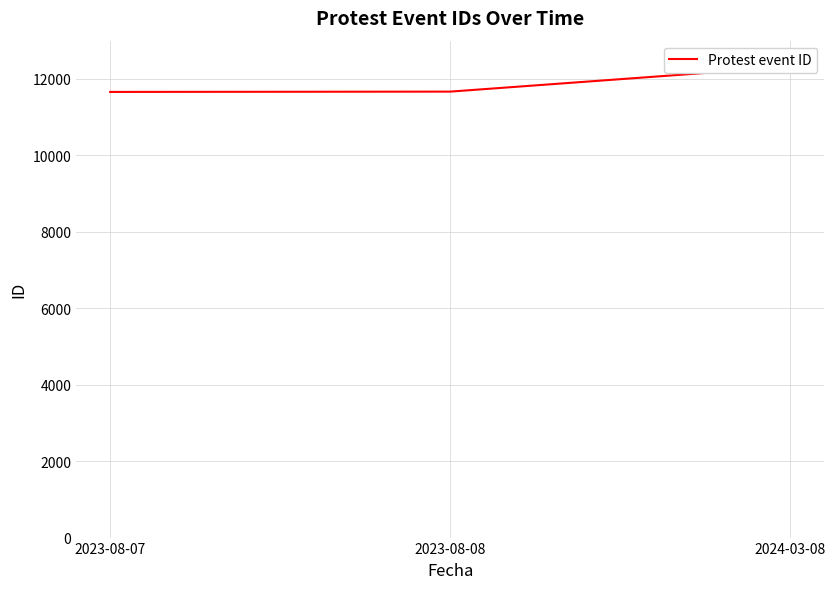

Reading left to right, extract all data points from this chart.

11659	11667	12318